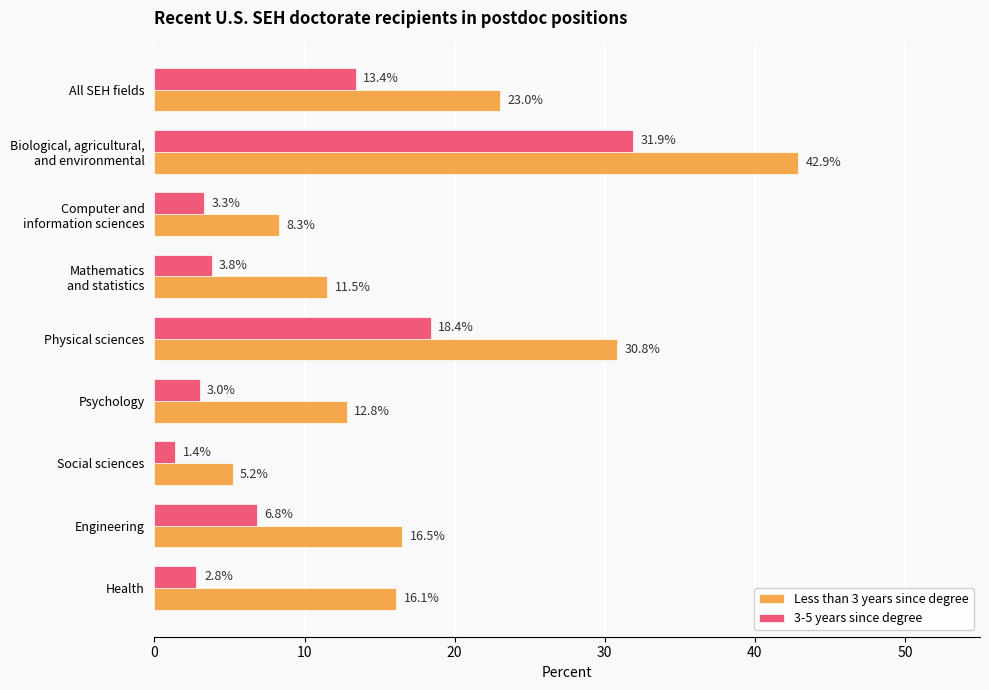

Is the value of Less than 3 years since degree at All SEH fields greater than the value of 3-5 years since degree at Health?

Yes